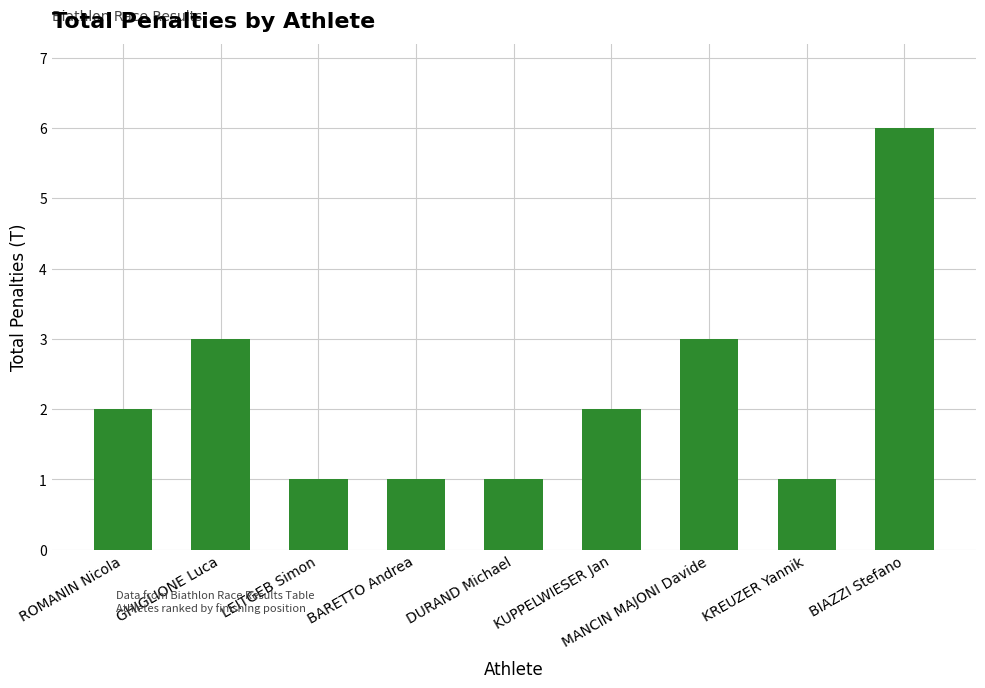

What value does the data have at MANCIN MAJONI Davide?

3